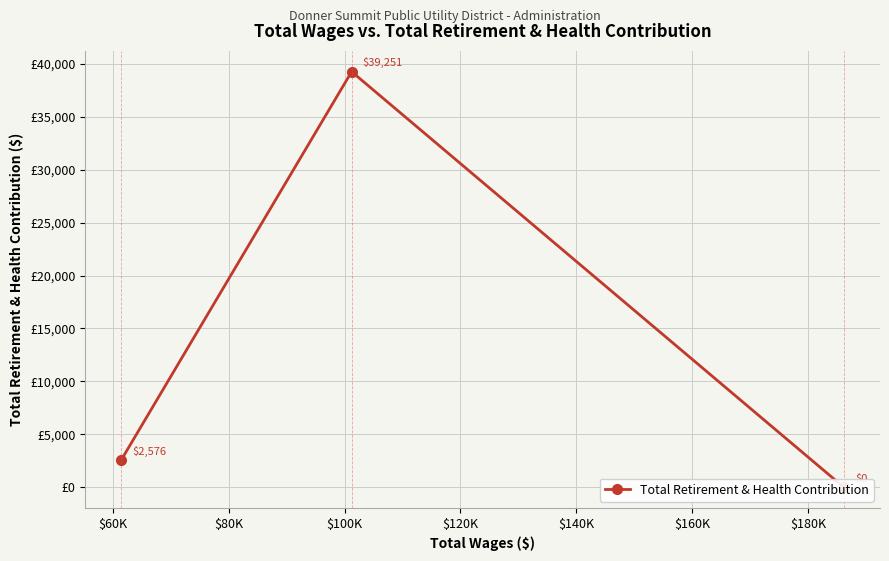

Reading left to right, extract all data points from this chart.

2576	39251	0